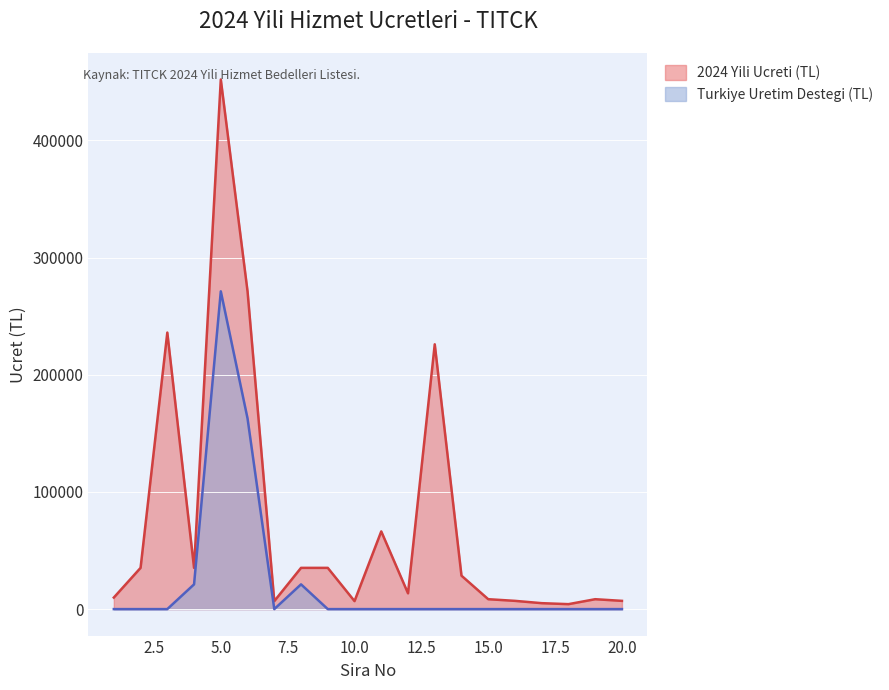

What is the sum of all Turkiye Uretim Destegi (TL) values?

476224.9